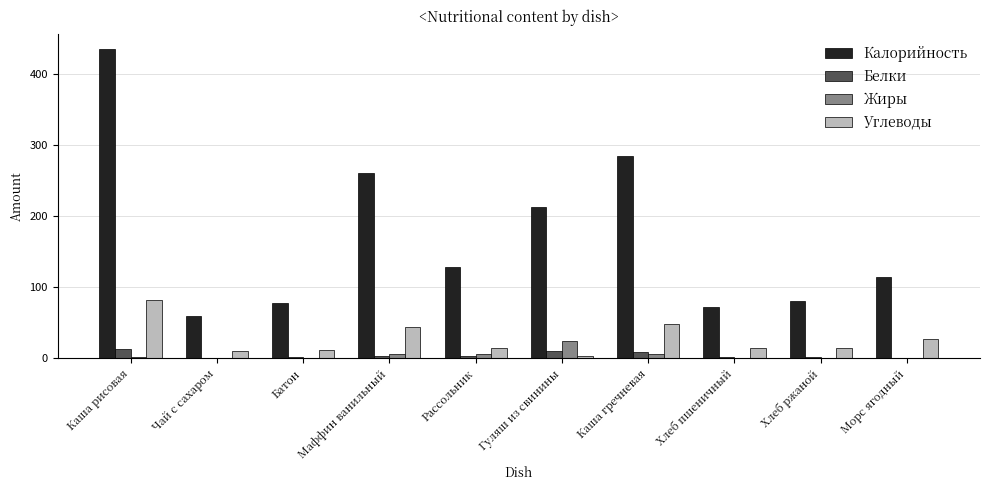

Count the number of data series in this chart.

4